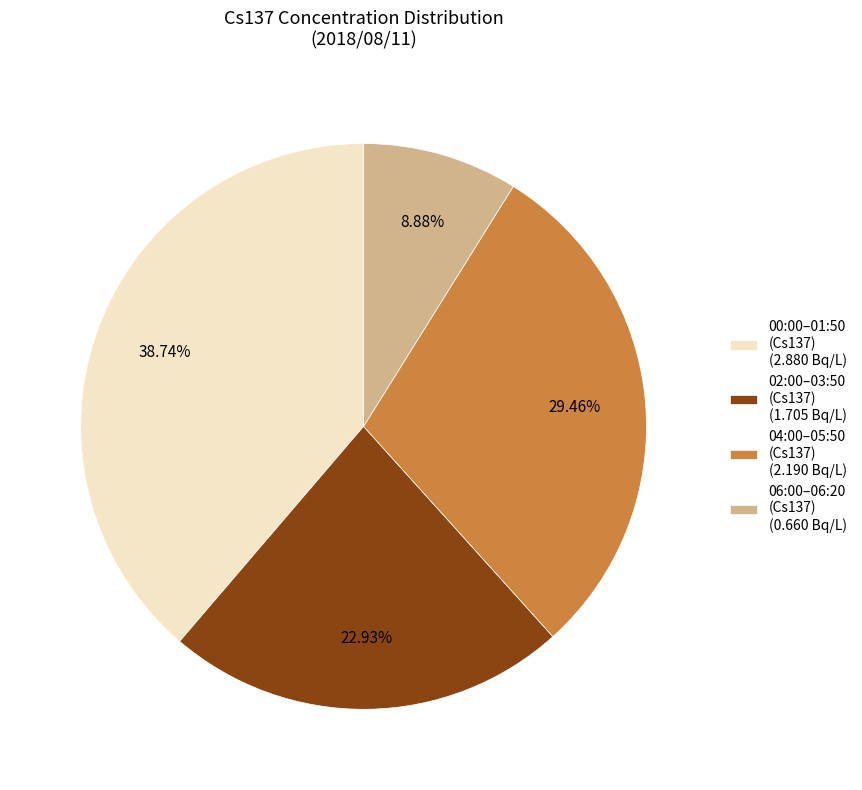

What is the smallest slice in the pie chart?

06:00–06:20 (Cs137) (0.660 Bq/L)